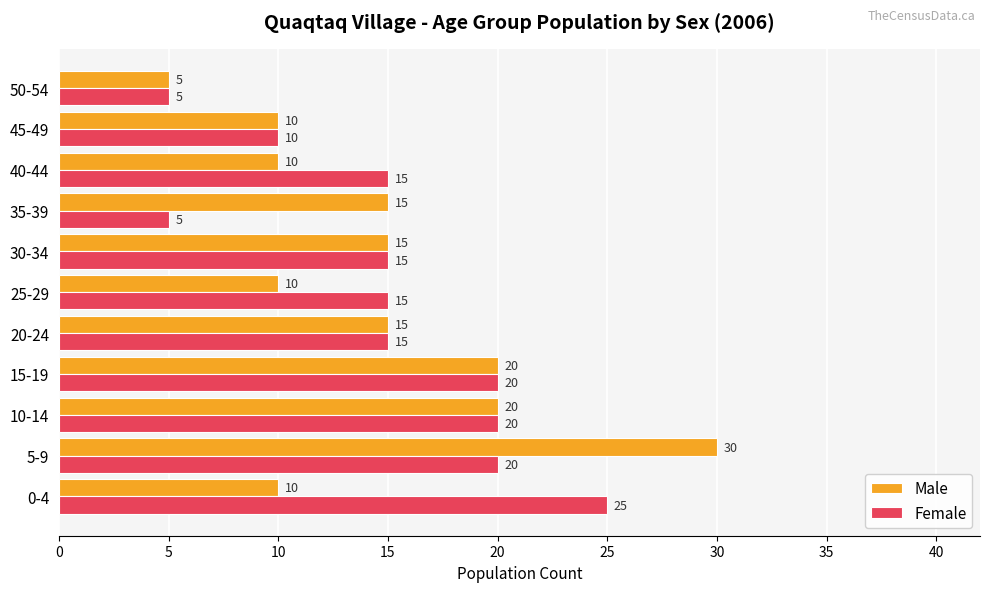

True or false: Female has a value of 24 at 25-29.

False